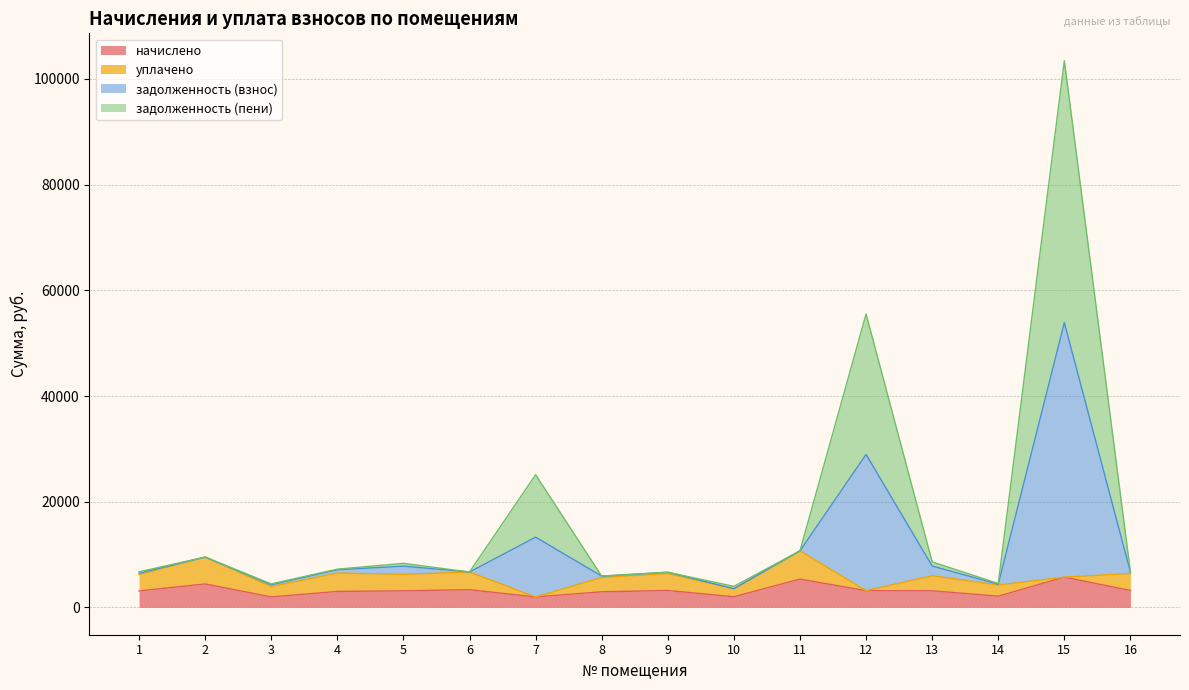

At which category does задолженность (пени) reach its first local peak?

2